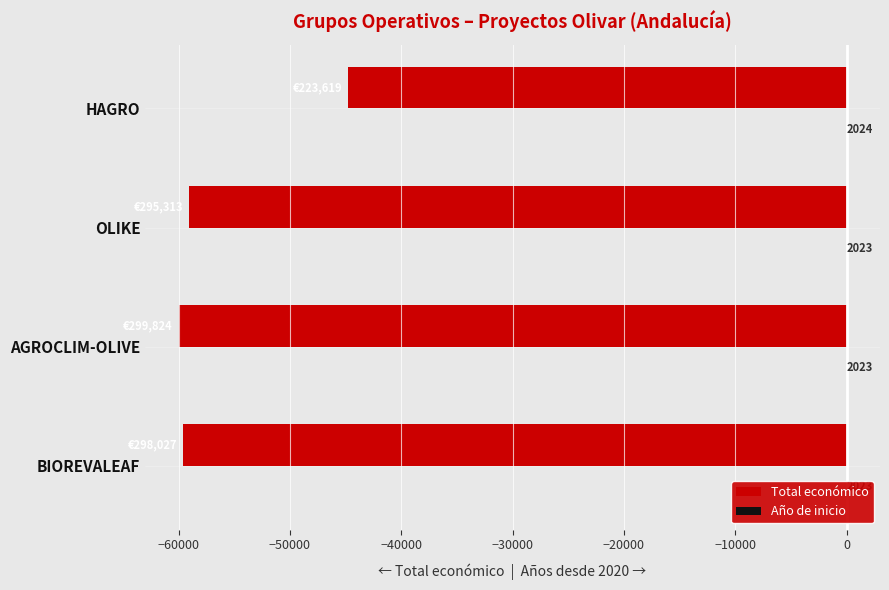

What is the smallest value displayed?

-60000.0